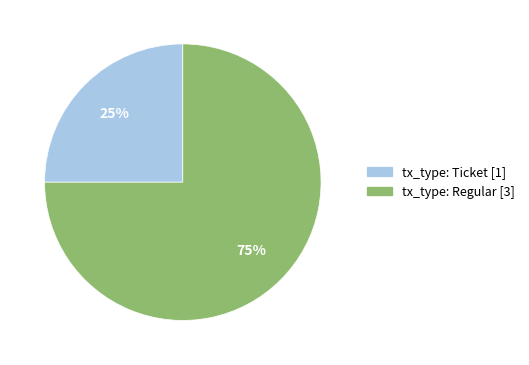

Which slice is the largest?

tx_type: Regular